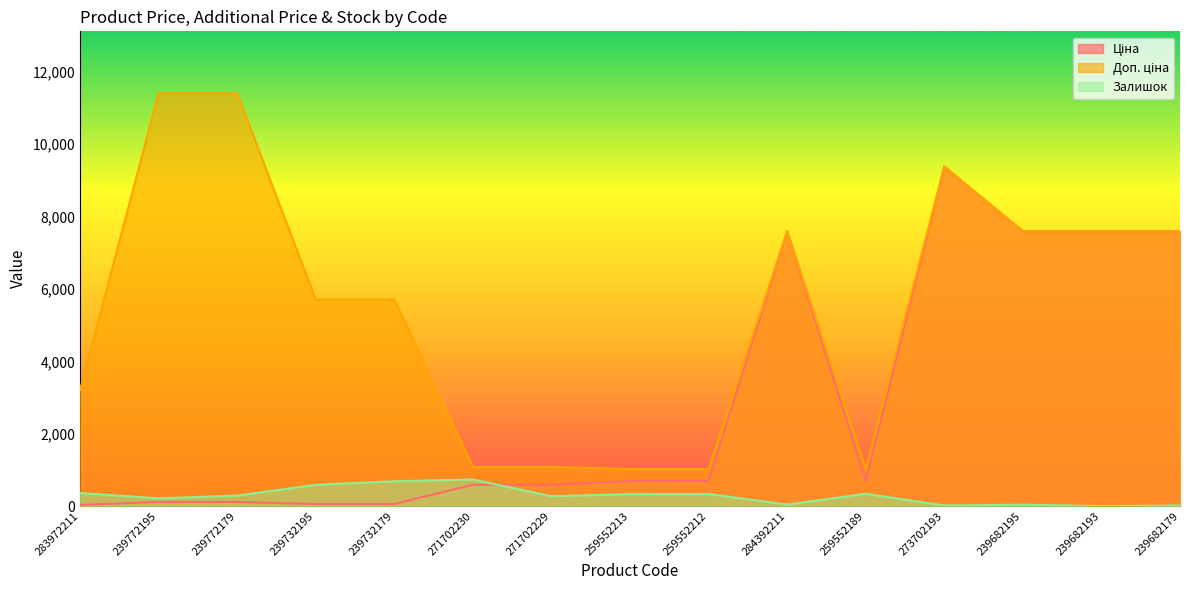

How many values in the Доп. ціна series exceed 5705?

7